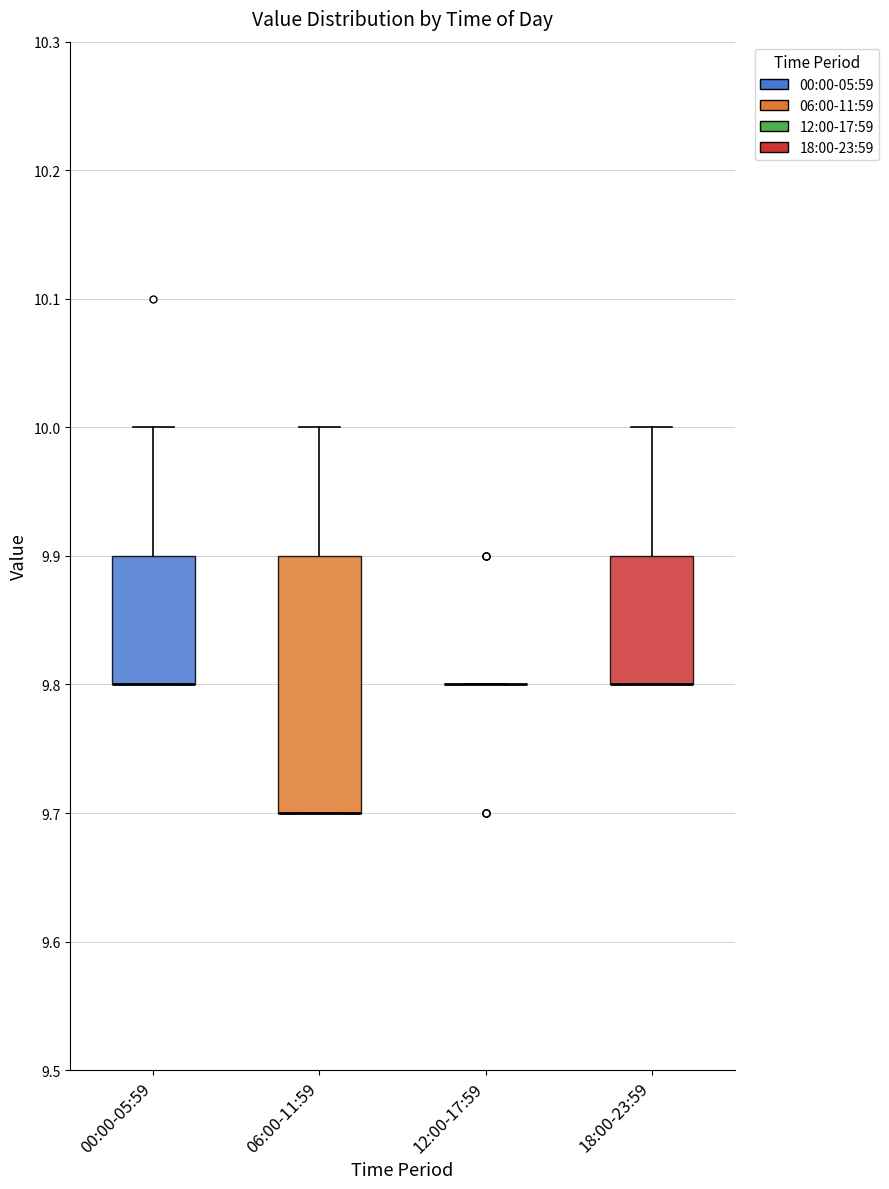

Reading left to right, read every box against the y-axis: the position of its median line, the range the box covers, and the ends of its whiskers. The values are not printed on the chart, so give them approximately, as read against the axis.

00:00-05:59: median 9.8 (drawn on the box's lower edge), box 9.8 to 9.9, whiskers 9.8 to 10.0
06:00-11:59: median 9.7 (drawn on the box's lower edge), box 9.7 to 9.9, whiskers 9.7 to 10.0
12:00-17:59: box collapsed to a line at 9.8, whiskers 9.8 to 9.8
18:00-23:59: median 9.8 (drawn on the box's lower edge), box 9.8 to 9.9, whiskers 9.8 to 10.0